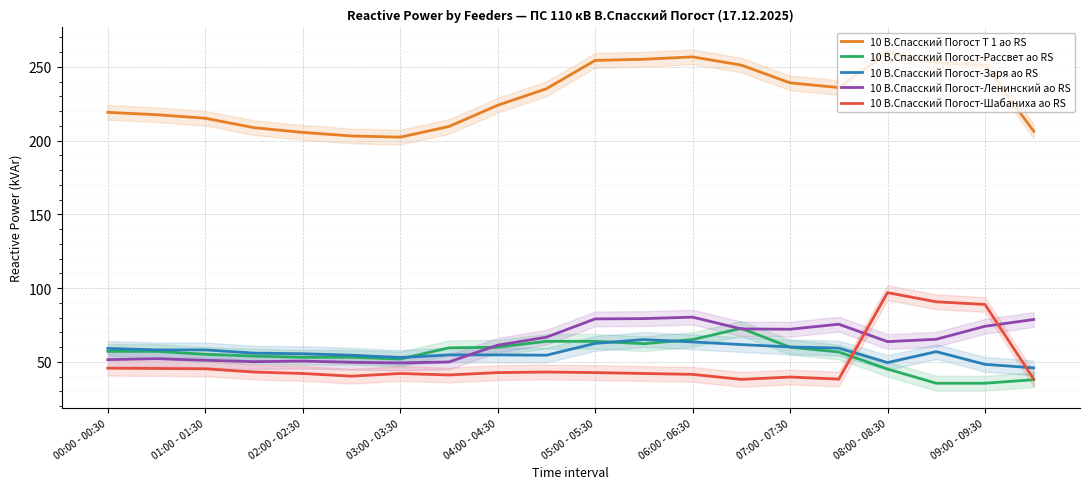

Count the number of data series in this chart.

5